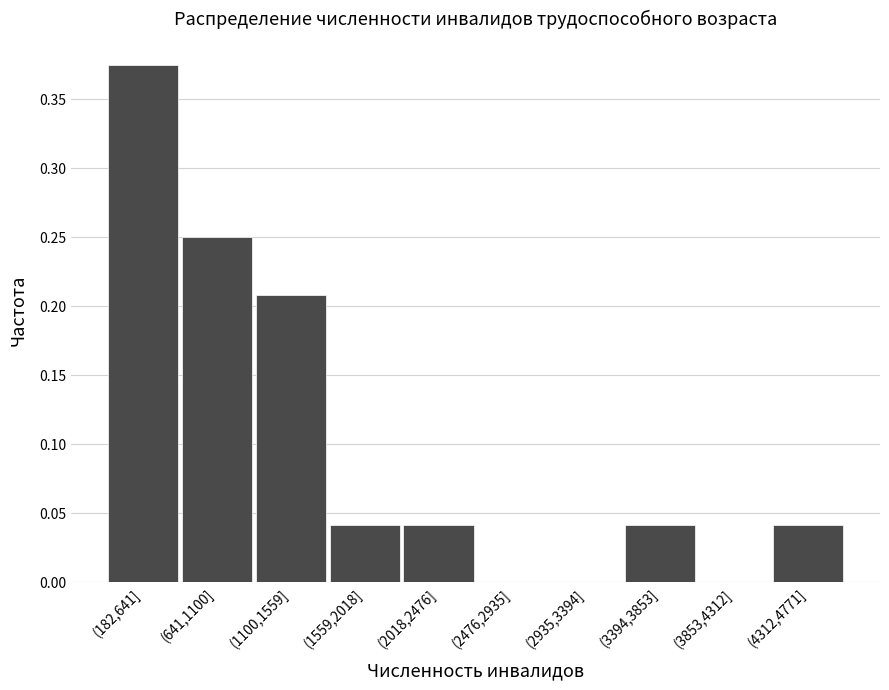

The value at (2476,2935] is 0.2. True or false?

False